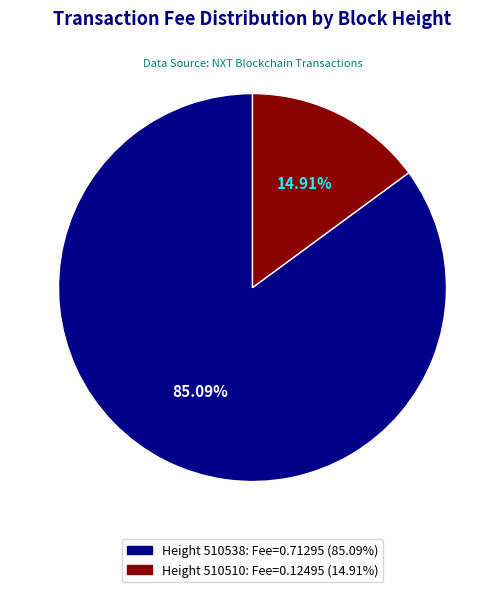

Is there any slice that represents more than half of the pie?

Yes